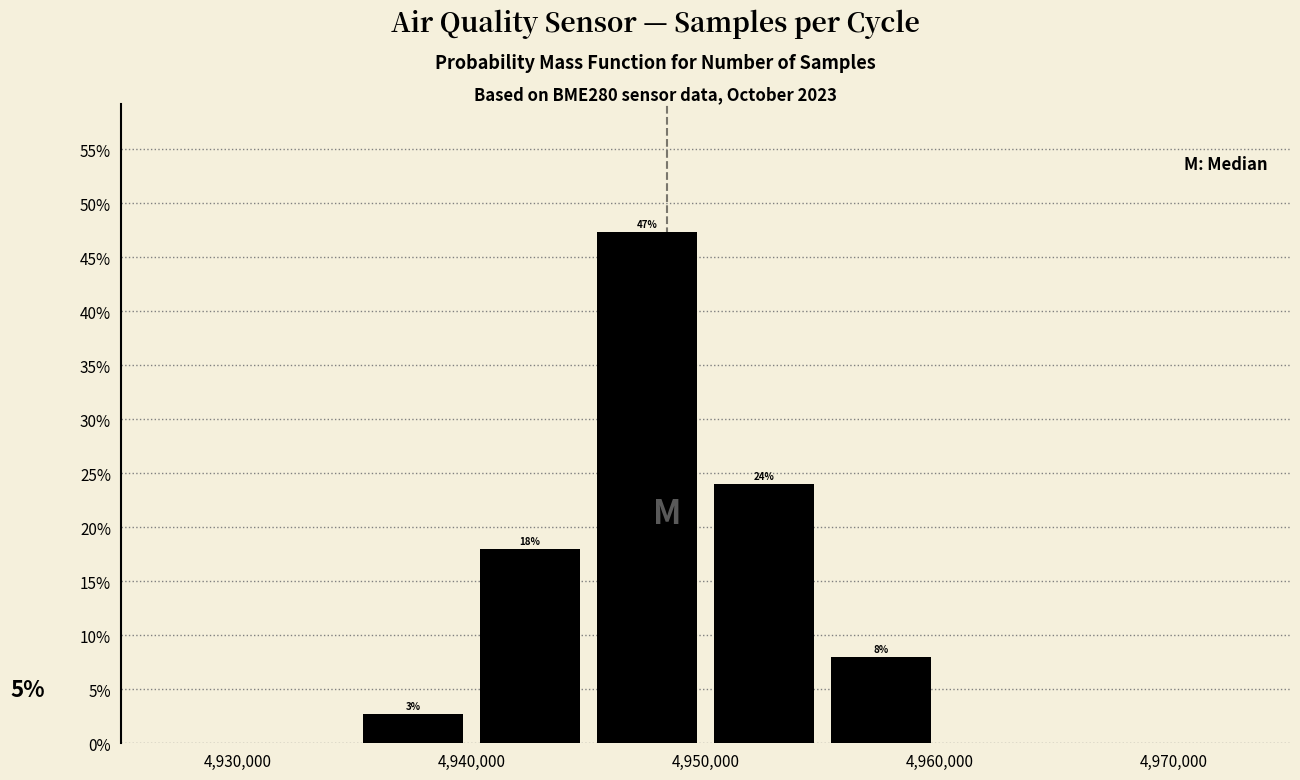

Over which range of the x-axis is the bar tallest?

4945000 to 4950000